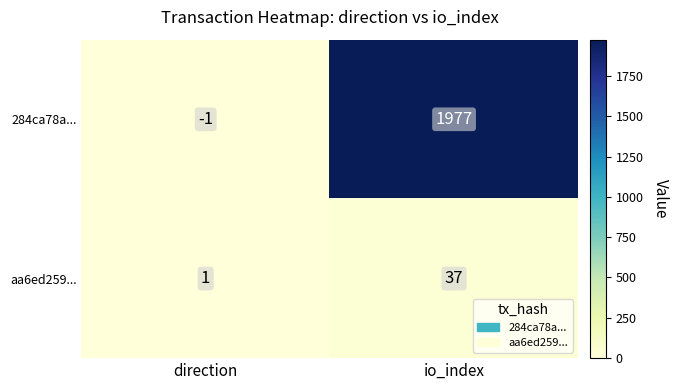

Reading left to right, list all the values displayed in this chart.

284ca78a...: direction=-1	io_index=1977
aa6ed259...: direction=1	io_index=37